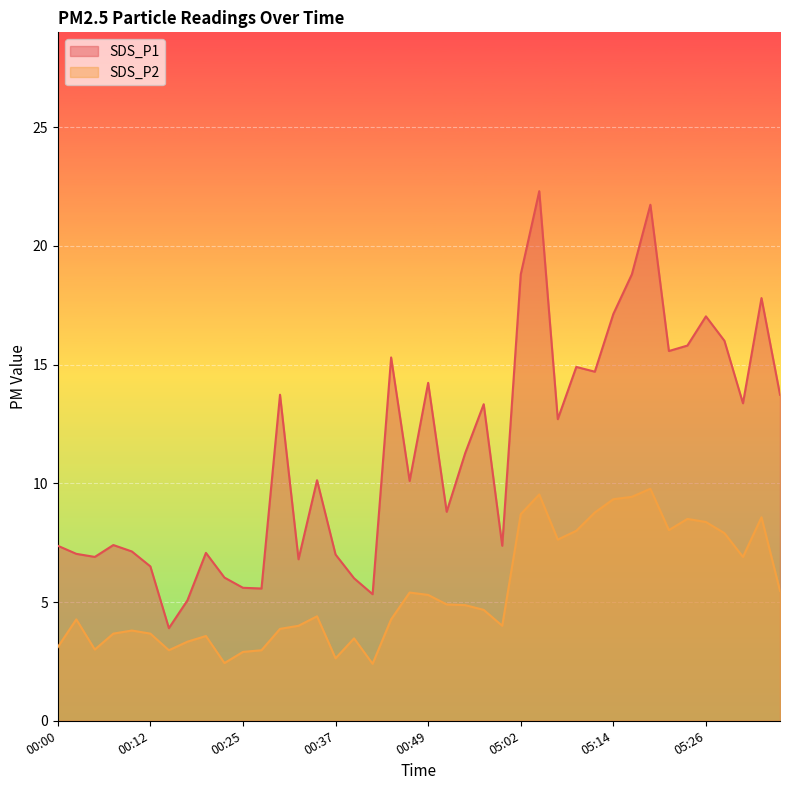

Reading right to left, what are all the values shown in this chart?

SDS_P1: 13.7	17.8	13.4	16.0	17.0	15.8	15.6	21.7	18.8	17.1	14.7	14.9	12.7	22.3	18.8	7.4	13.3	11.3	8.8	14.2	10.1	15.3	5.3	6.0	7.0	10.1	6.8	13.7	5.6	5.6	6.0	7.1	5.1	3.9	6.5	7.1	7.4	6.9	7.0	7.4
SDS_P2: 5.5	8.6	6.9	7.9	8.4	8.5	8.0	9.8	9.4	9.3	8.8	8.0	7.6	9.5	8.7	4.0	4.7	4.9	4.9	5.3	5.4	4.3	2.4	3.5	2.6	4.4	4.0	3.9	3.0	2.9	2.4	3.6	3.3	3.0	3.7	3.8	3.7	3.0	4.3	3.1